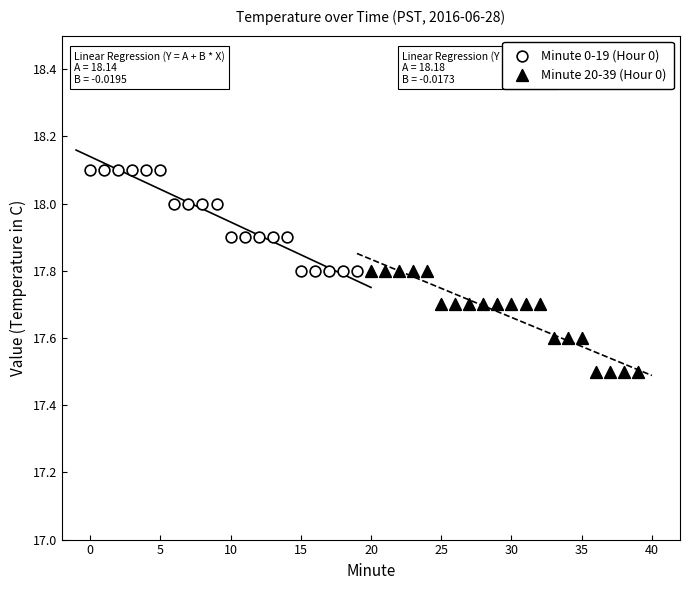

Which series reaches the maximum Y coordinate?

Minute 0-19 (Hour 0)